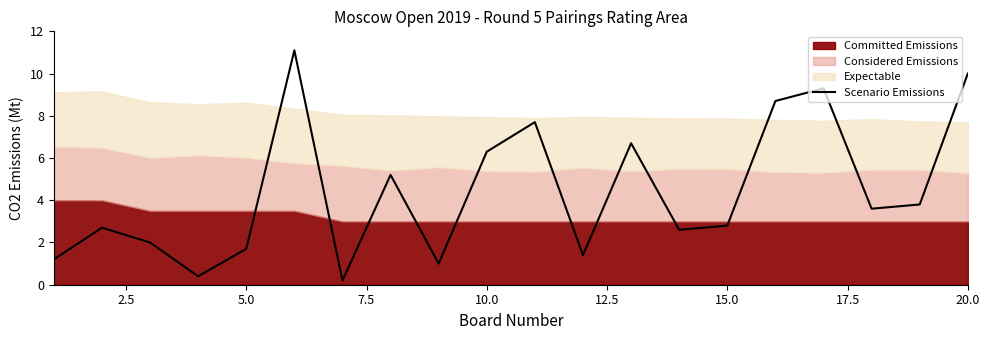

True or false: the data shows 2.7 at 2.5.

True